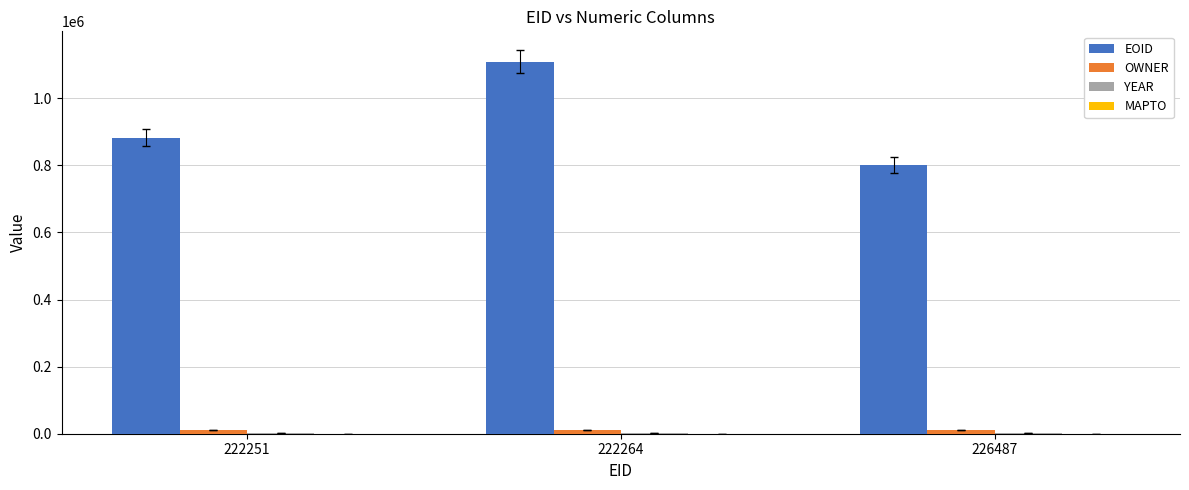

The EOID series shows 883179 at 222251. True or false?

True